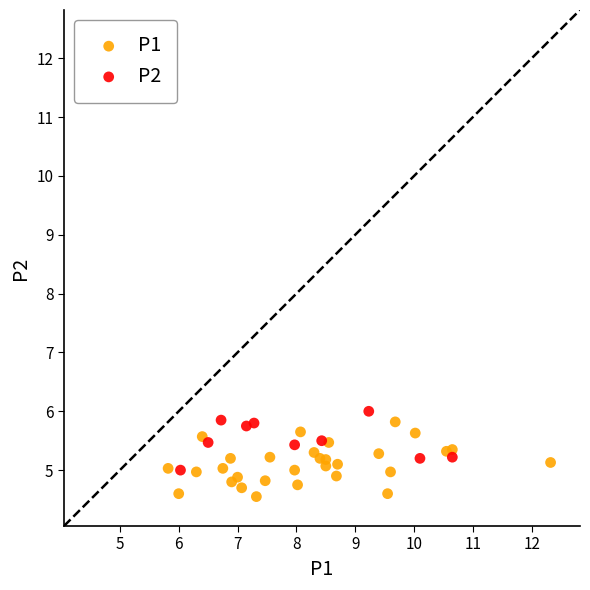

What are all the series names shown in the legend?

P1, P2